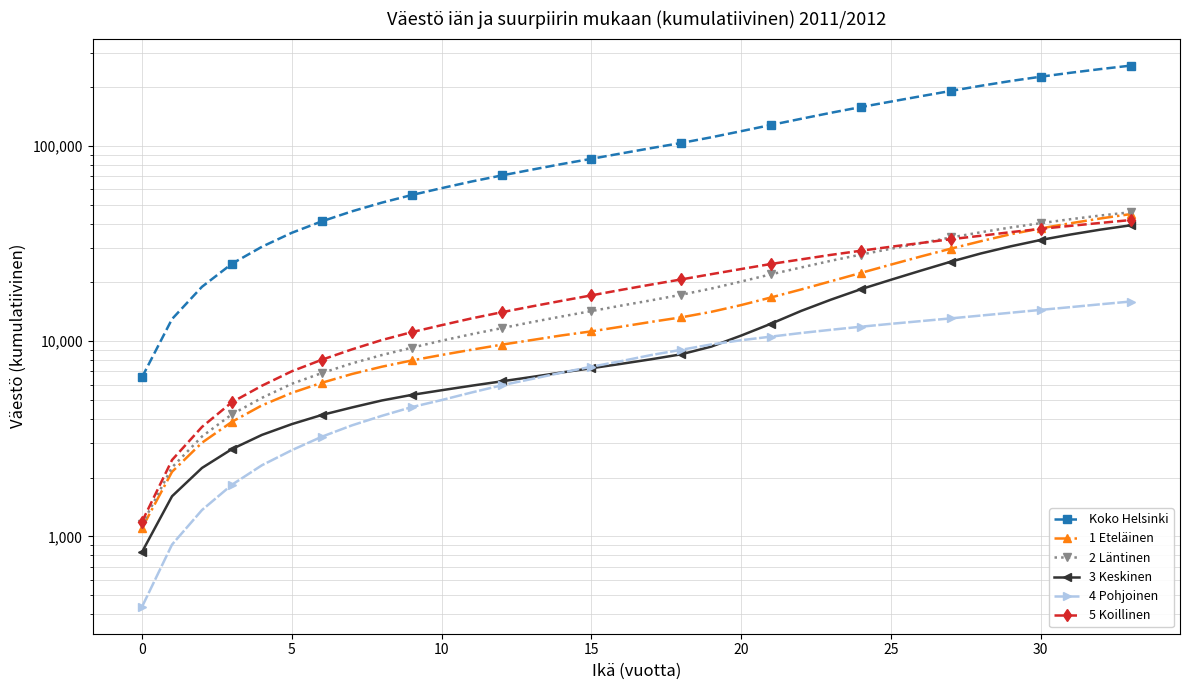

Count the number of categories in the chart.

34